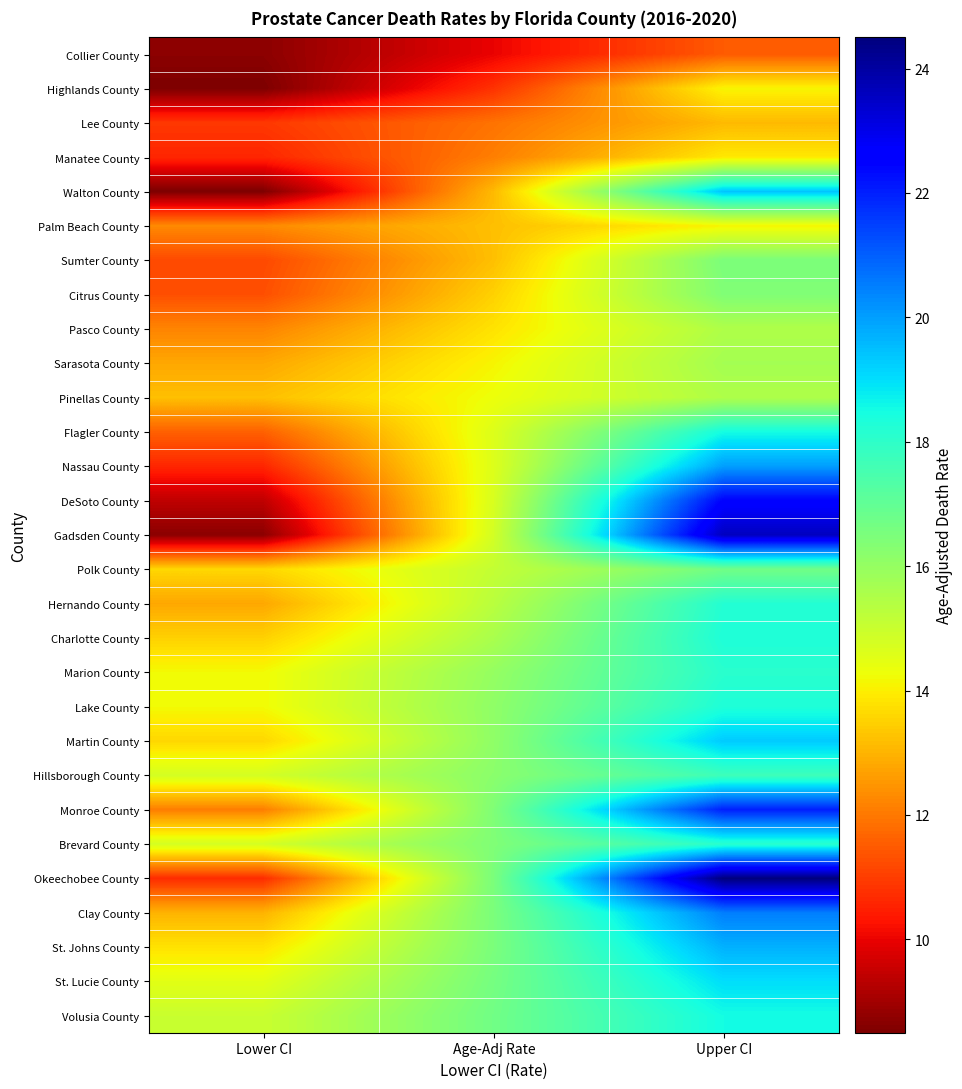

Which has a higher value, Age-Adj Rate or Upper CI?

Upper CI